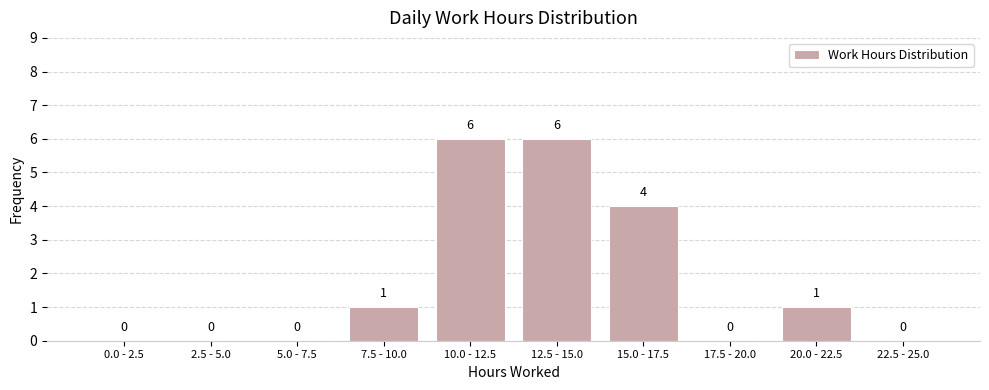

Reading left to right, what are all the values shown in this chart?

0.0 - 2.5=0	2.5 - 5.0=0	5.0 - 7.5=0	7.5 - 10.0=1	10.0 - 12.5=6	12.5 - 15.0=6	15.0 - 17.5=4	17.5 - 20.0=0	20.0 - 22.5=1	22.5 - 25.0=0